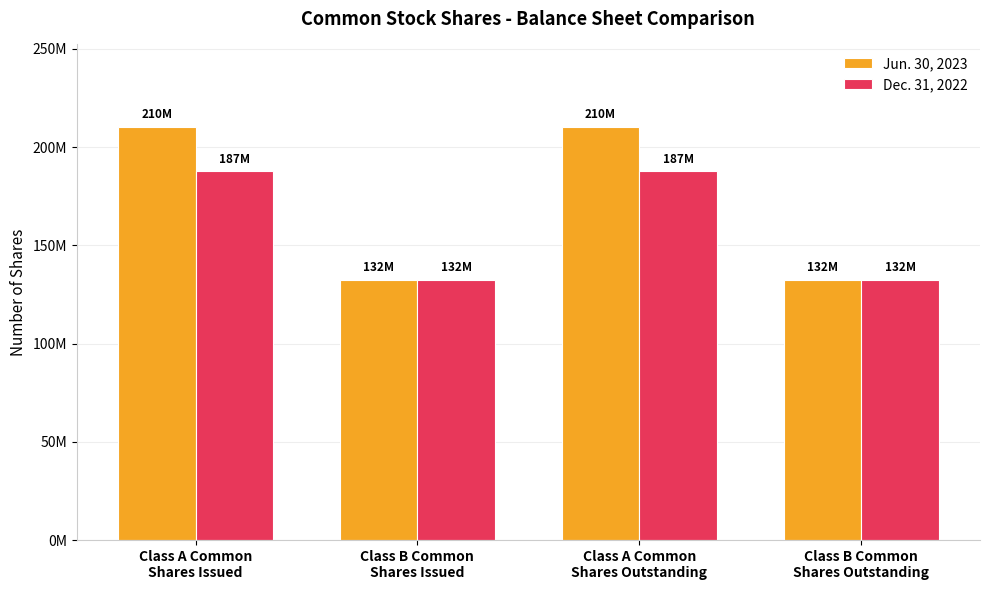

What is the label of the 1st bar from the left?

Class A Common
Shares Issued